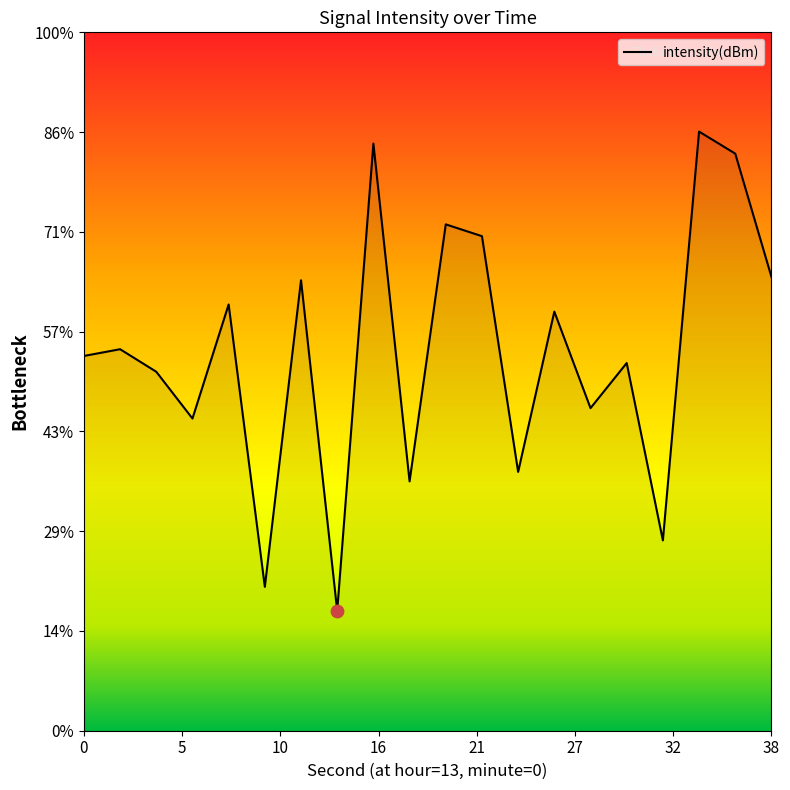

Which has a higher value, 24 or 20?

20